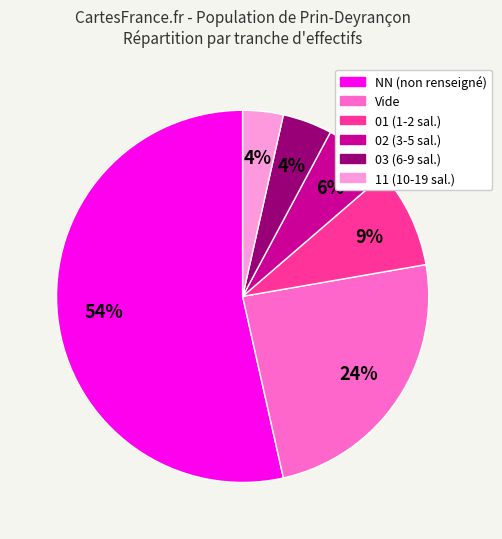

Is there a majority slice in this chart?

Yes